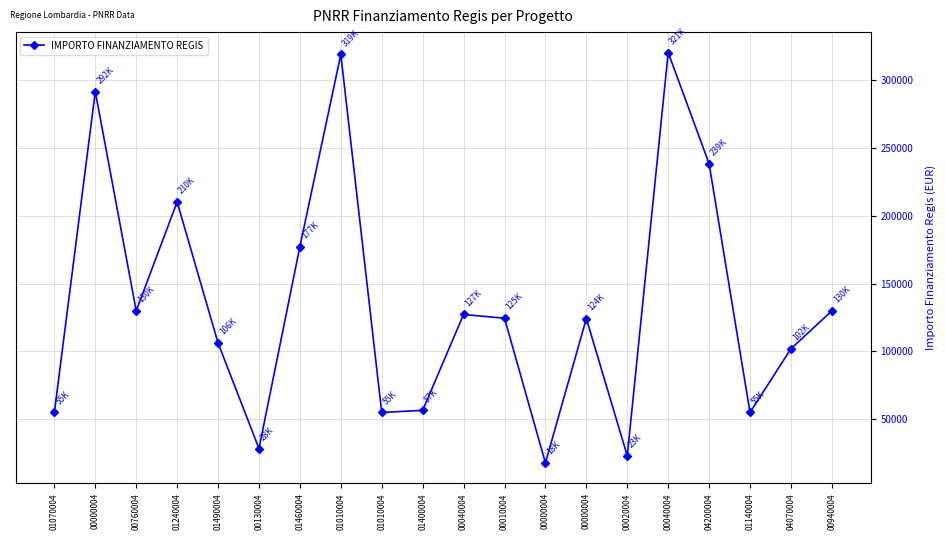

Does the chart display data point markers on the line(s)?

Yes